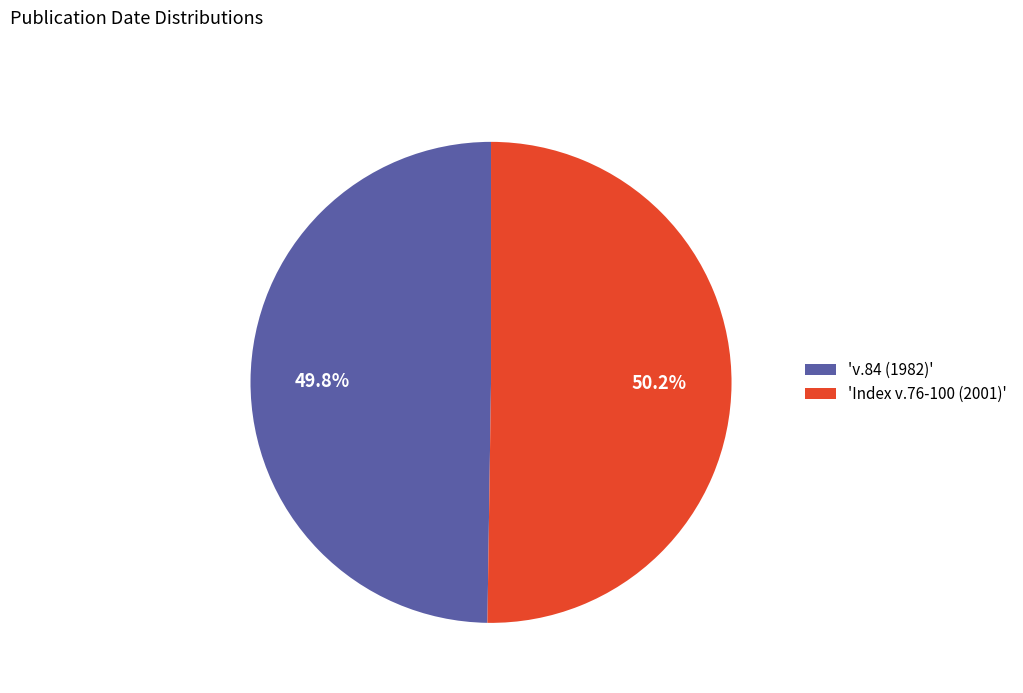

Count the number of slices in the pie.

2